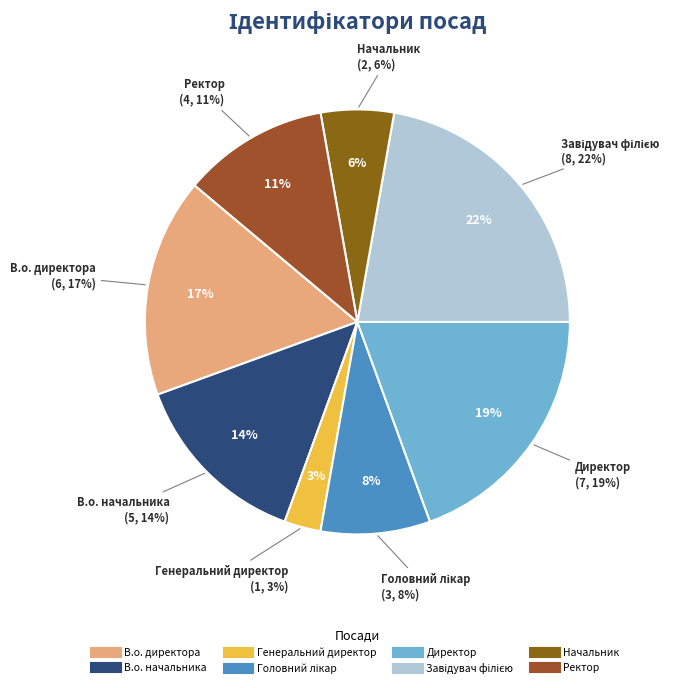

Which category has the biggest portion of the pie?

Завідувач філією